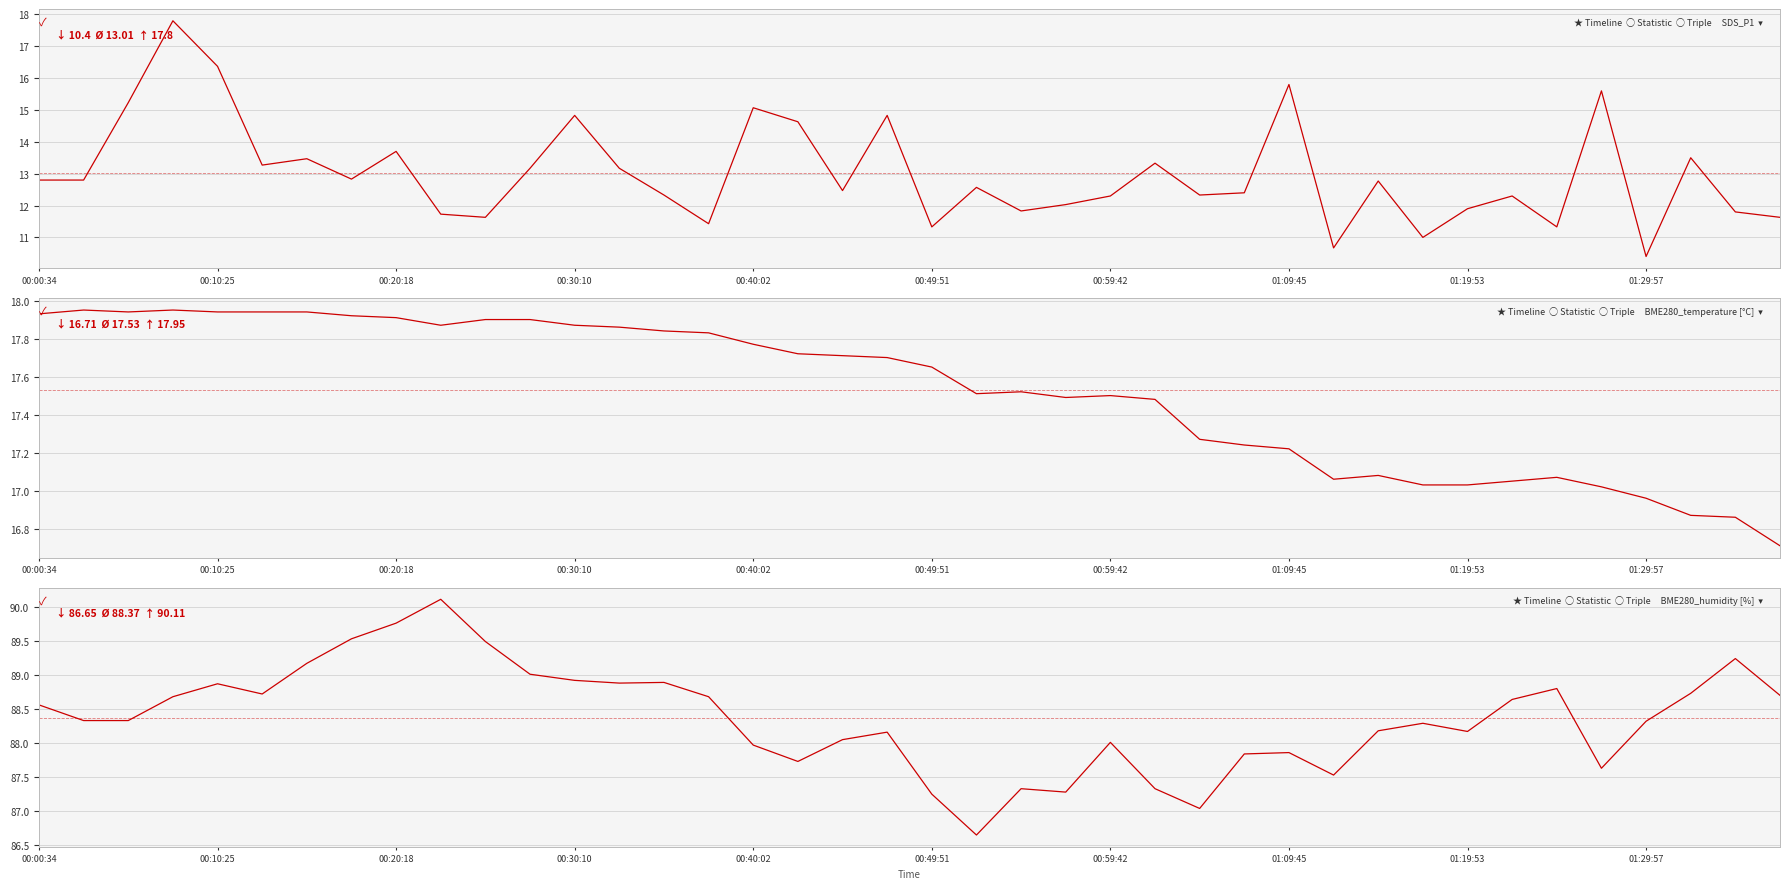

Which series has the largest total across all categories?

BME280_humidity